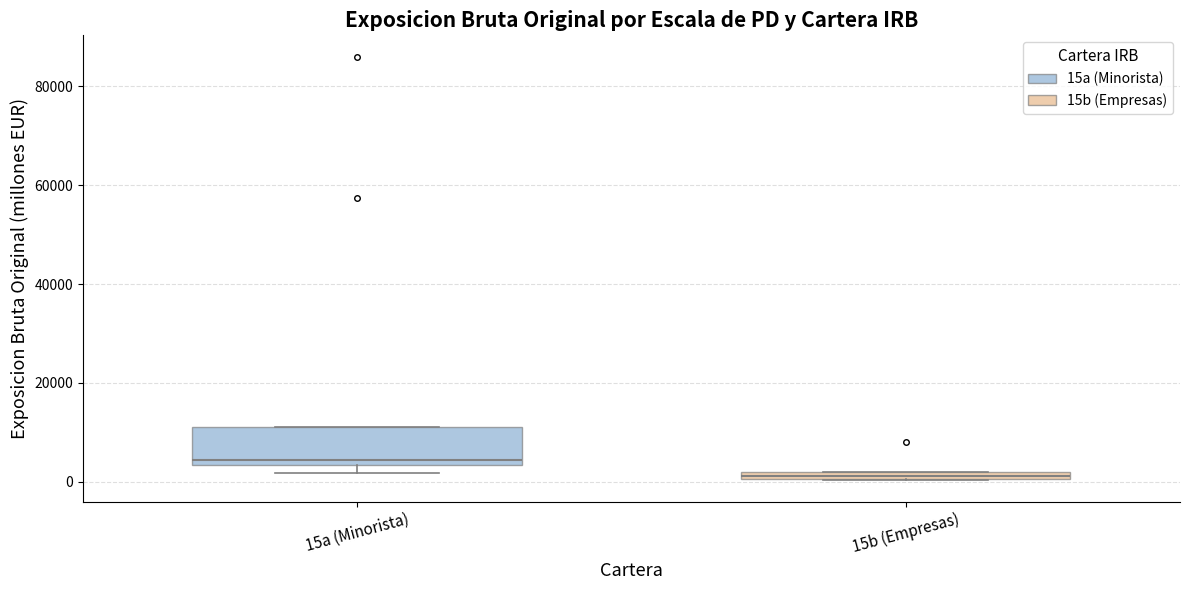

Comparing the boxes themselves (not the whiskers), which one is the tallest?

15a (Minorista)